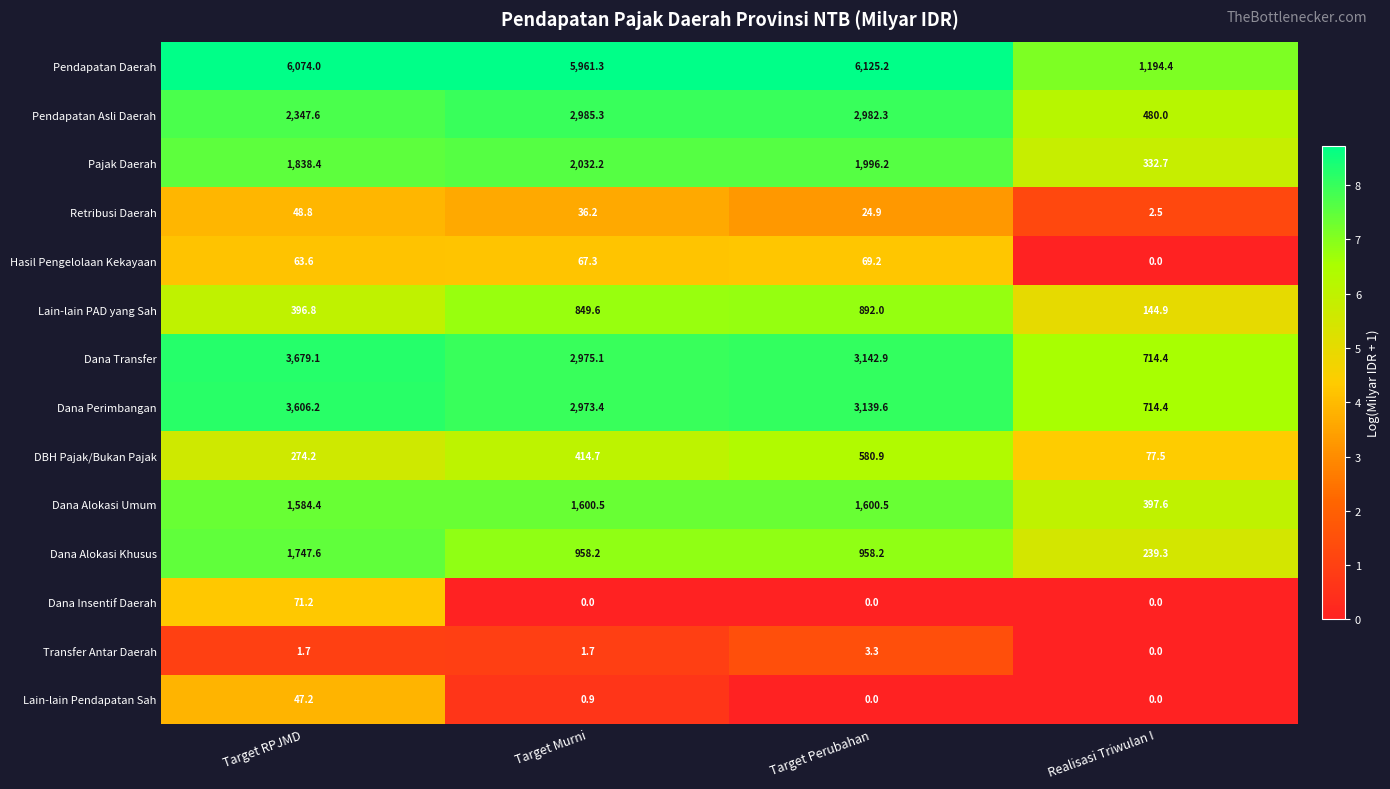

Read the DBH Pajak/Bukan Pajak value at Target Murni.

414.7